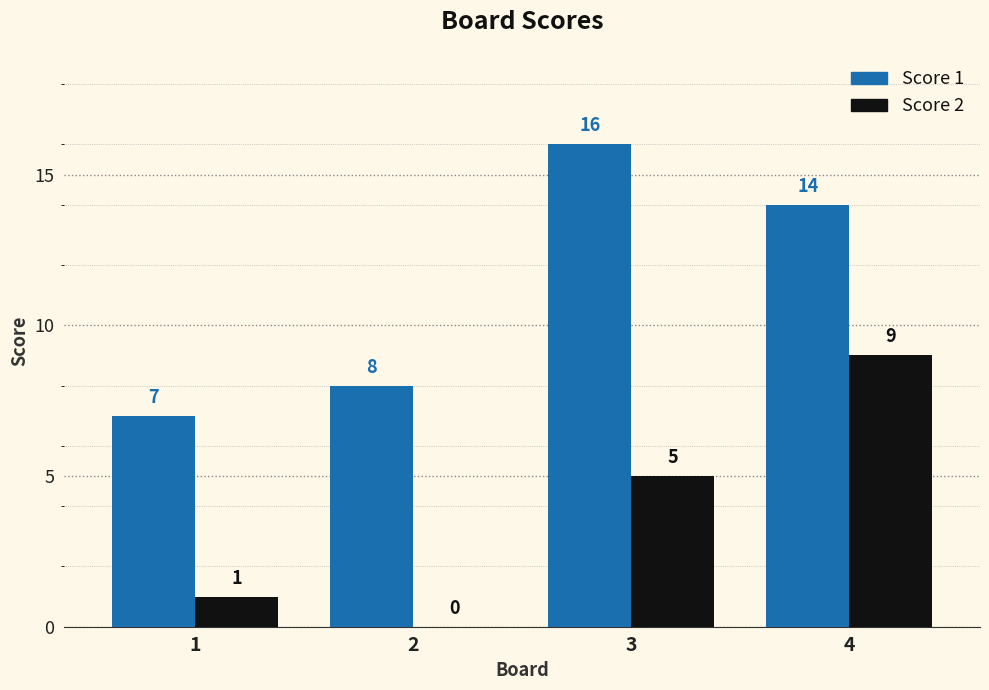

Is it true that Score 2 equals 1 at 1?

True